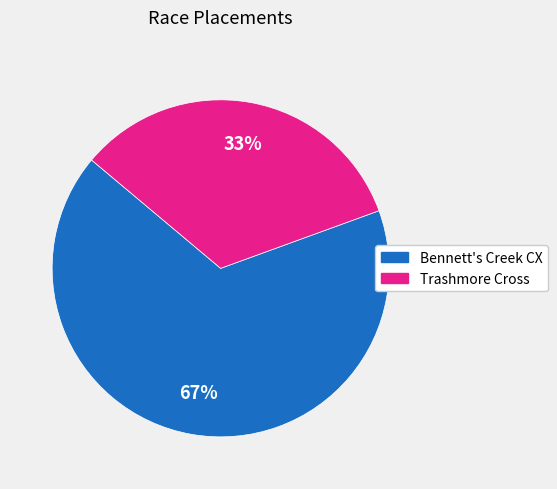

Combined, do Trashmore Cross and Bennett's Creek CX account for over 50%?

Yes